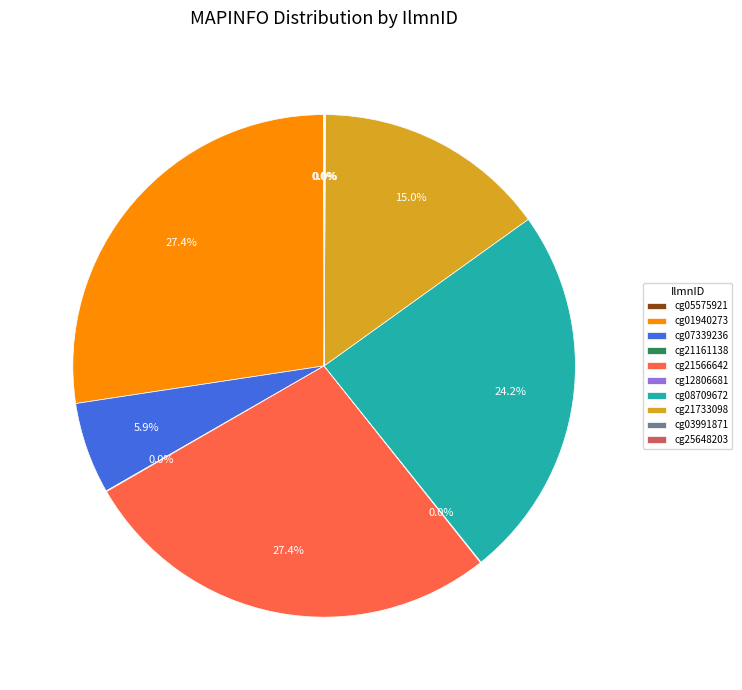

Does cg08709672 represent more than half of the total?

No